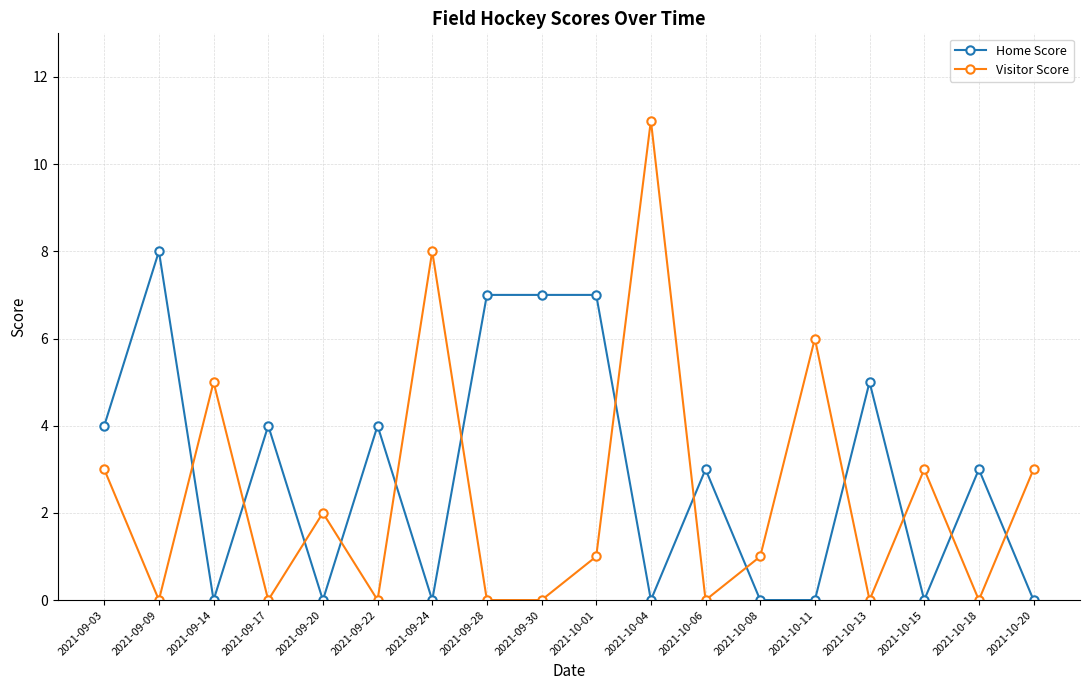

What is the difference between the second highest and minimum values in the Home Score series?

7